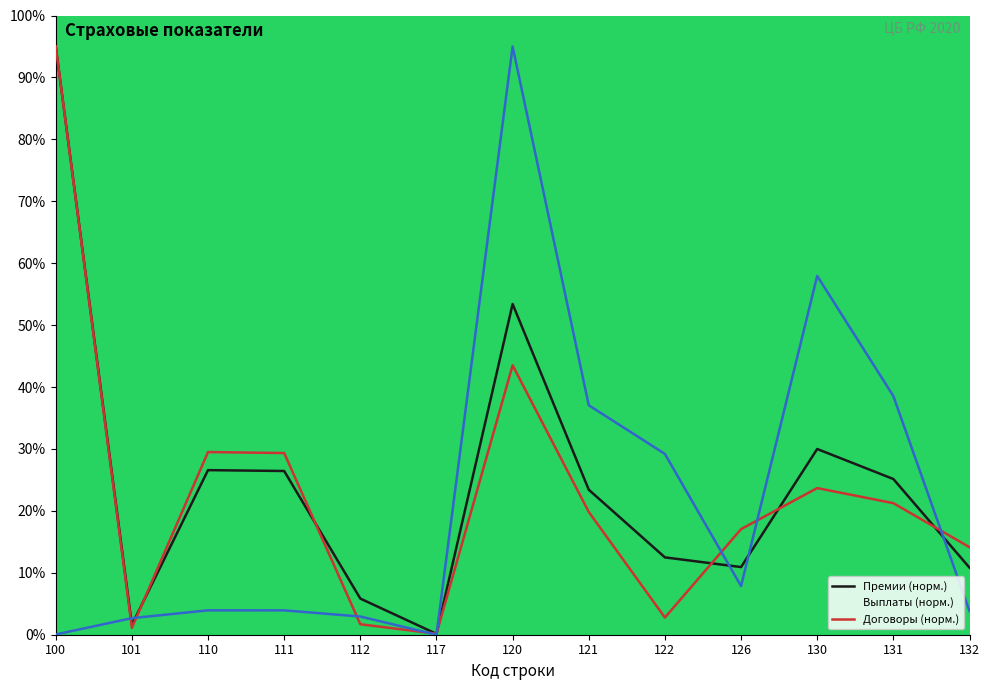

Between which two adjacent categories do Страховые премии (тыс. руб.) and Выплаты (тыс. руб.) first intersect?

101 and 110